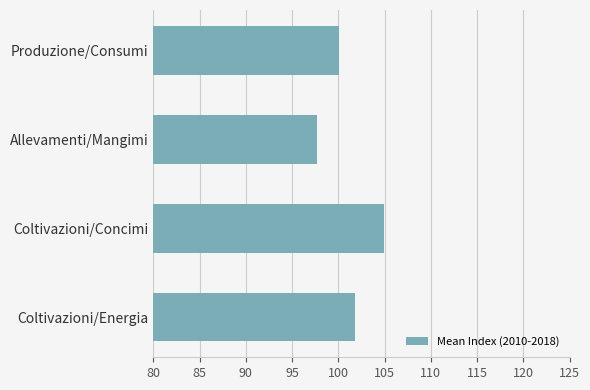

What is the smallest value displayed?

97.7